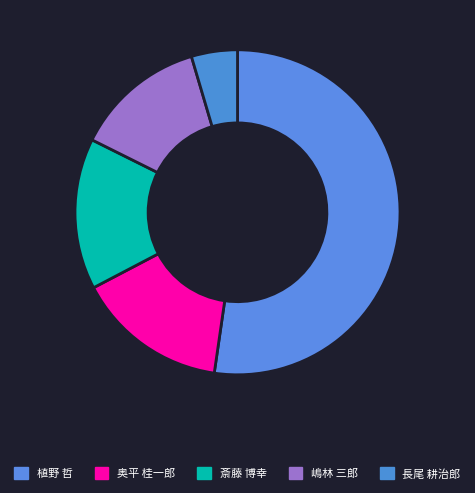

To the nearest percent, what is the difference between the largest and smallest slice percentages?

48%